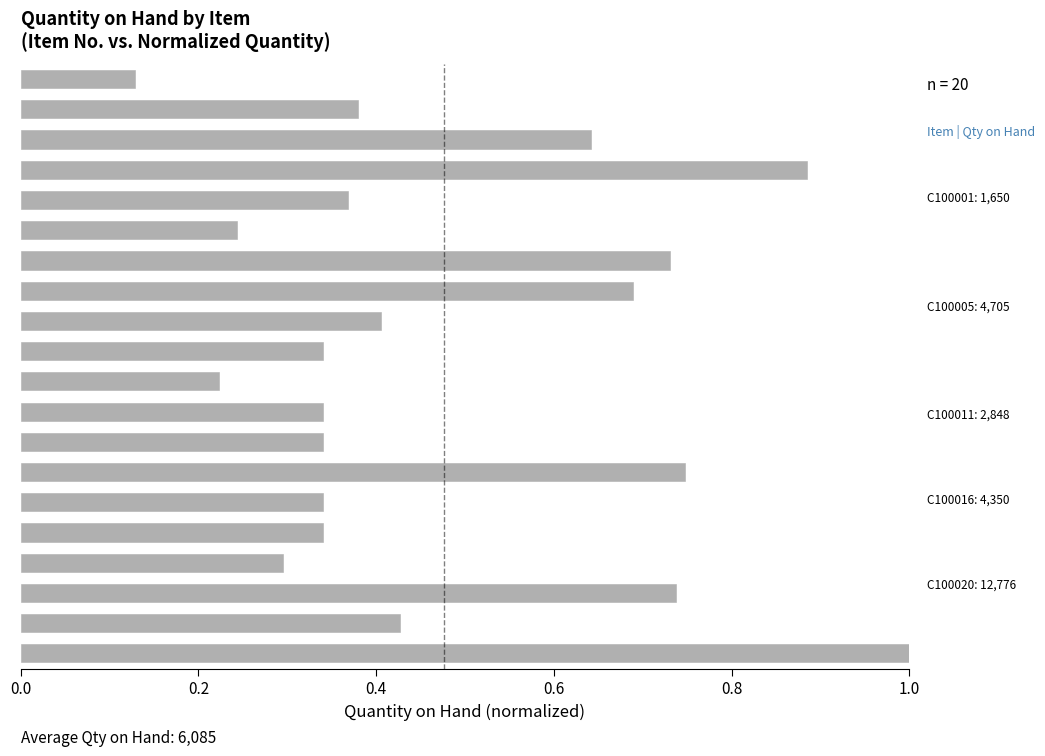

What is the greatest value displayed?

1.0